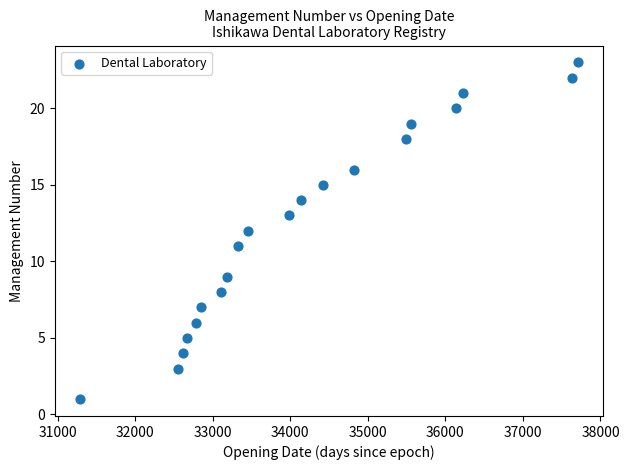

What is the range of Y values (max minus min)?

22